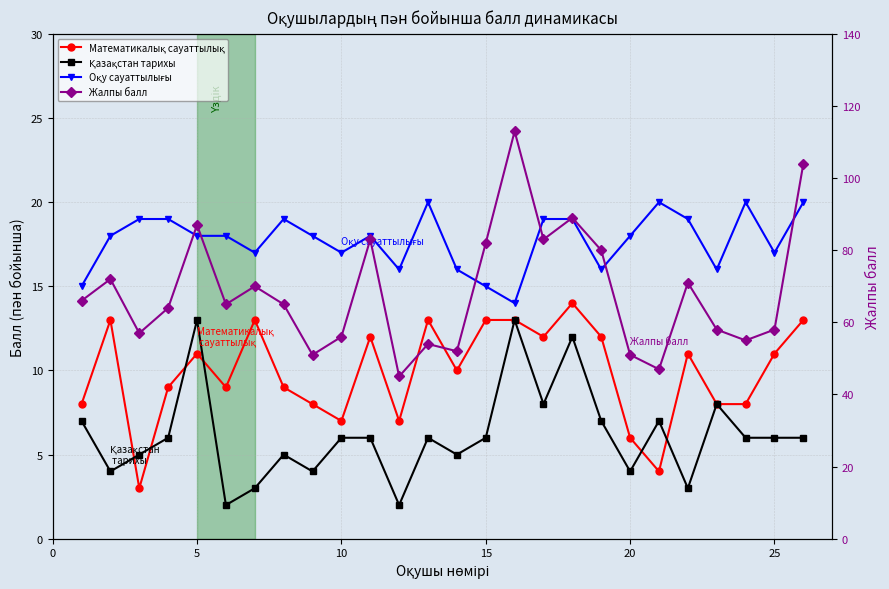

Is this an area chart (filled region under the line)?

No